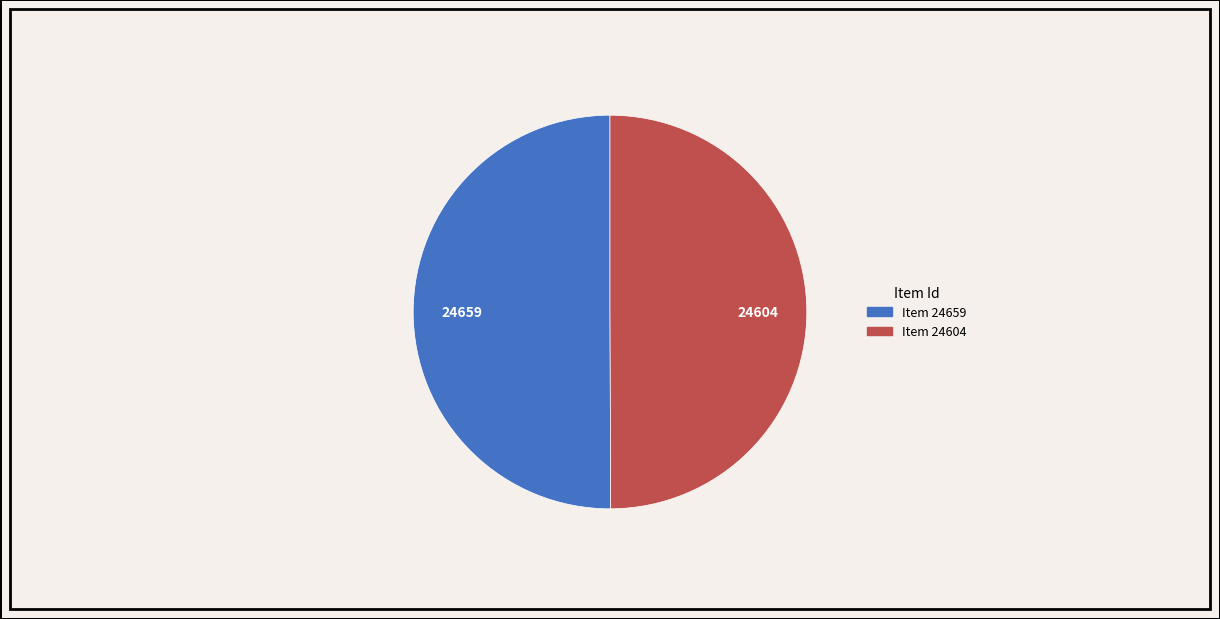

Count the number of slices in the pie.

2